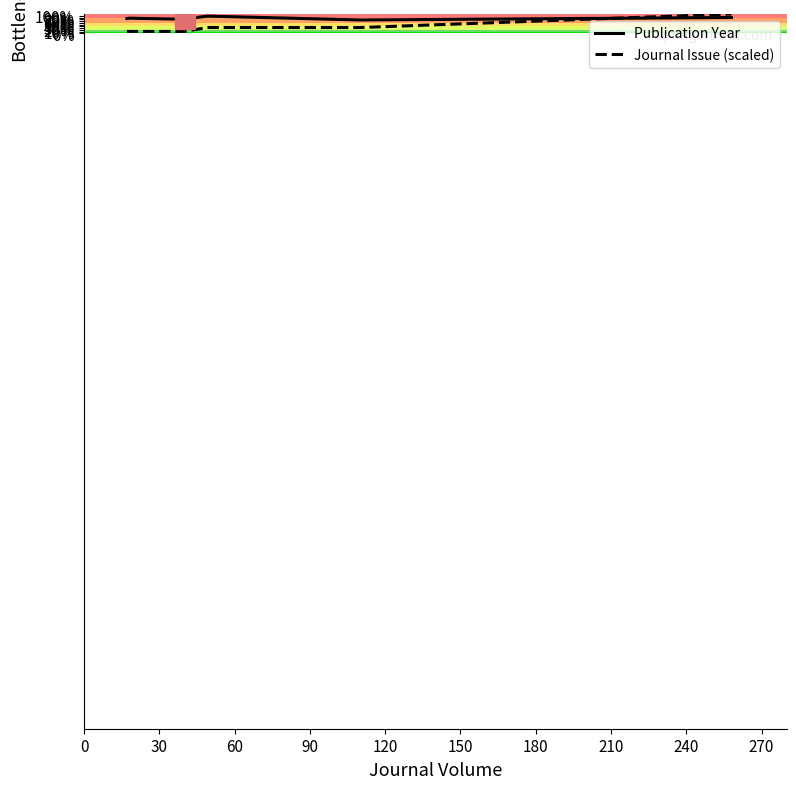

Reading left to right, list all the values displayed in this chart.

Publication Year: 2017.0	2018.0	2015.0	2024.0	2013.0	2020.0
Journal Issue (scaled): 1980.5	1980.5	1980.5	1991.5	1991.5	2030.0